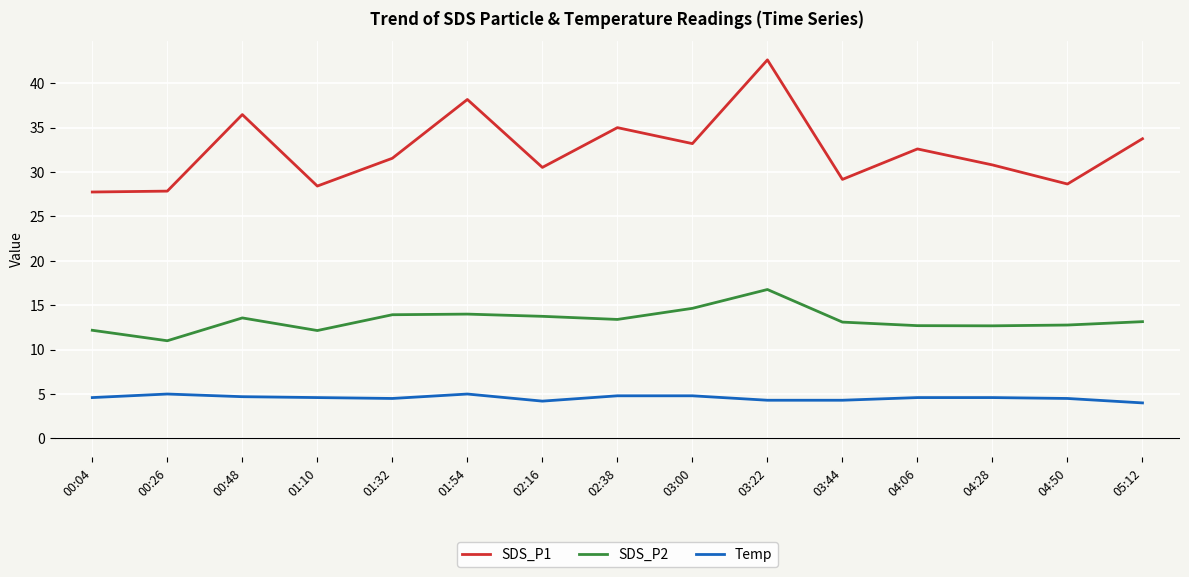

Is the value of SDS_P2 at 04:28 greater than the value of SDS_P1 at 04:28?

No